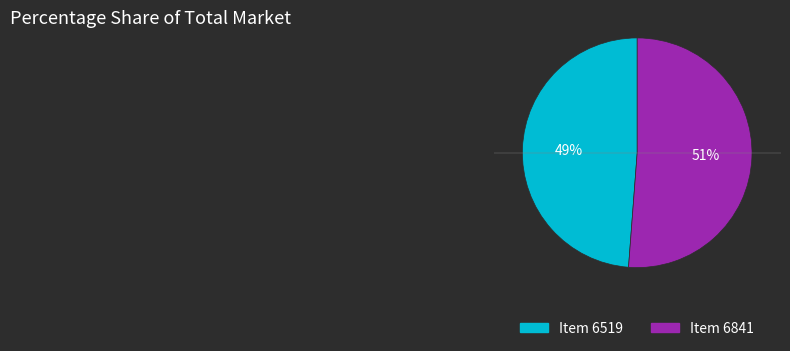

To the nearest percent, what is the difference between the largest and smallest slice percentages?

2%